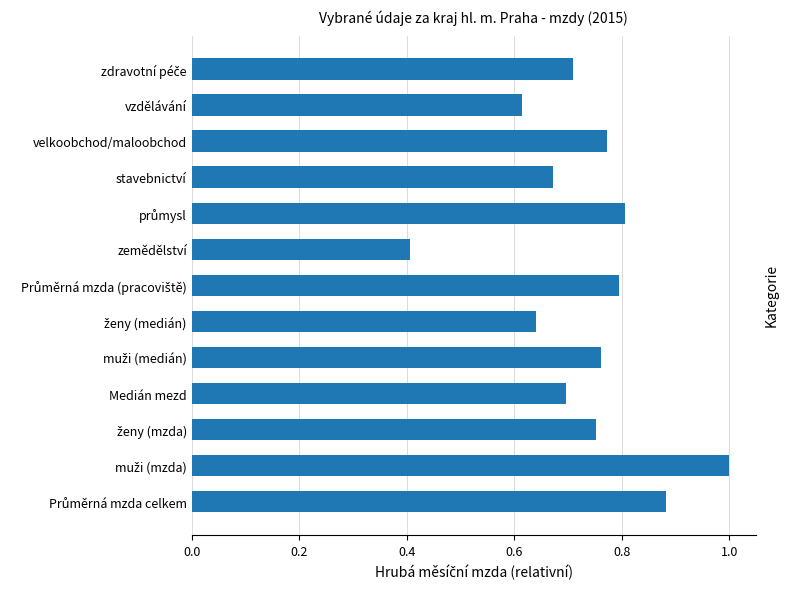

Are the bars grouped side by side (vs. stacked)?

No